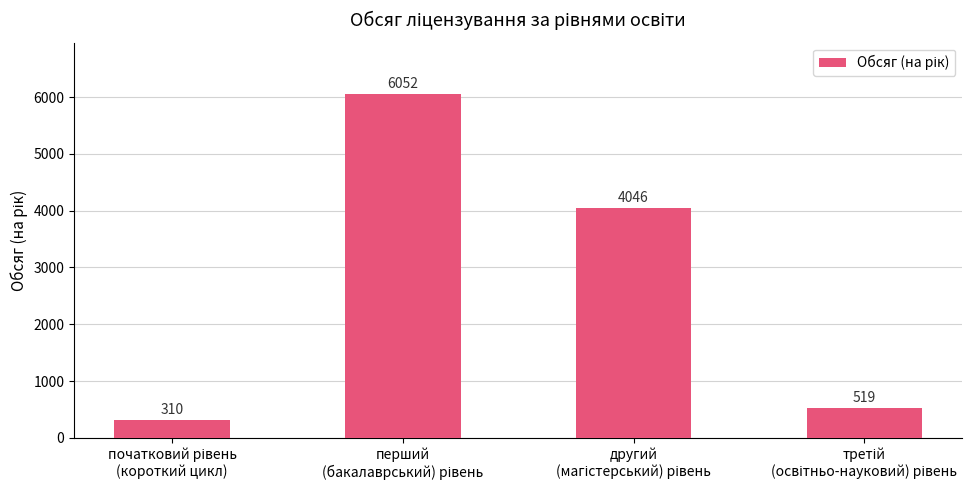

What is the average value?

2732